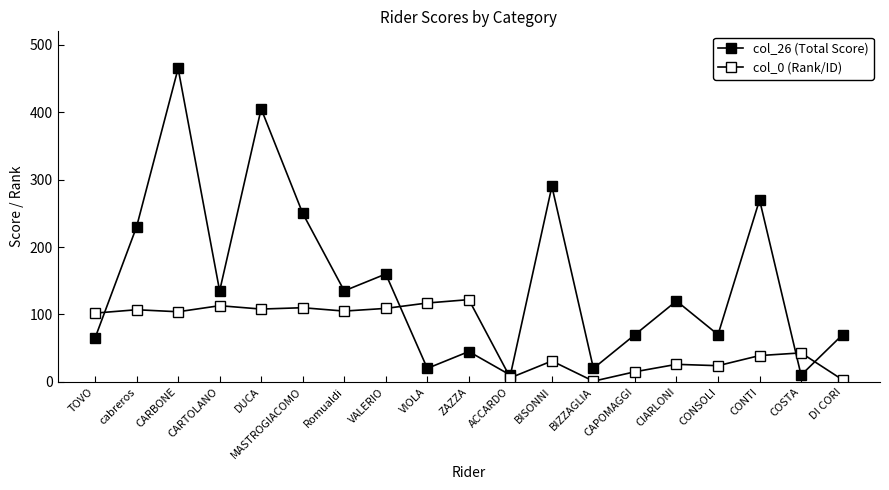

Which series has the largest total across all categories?

col_26 (Total Score)